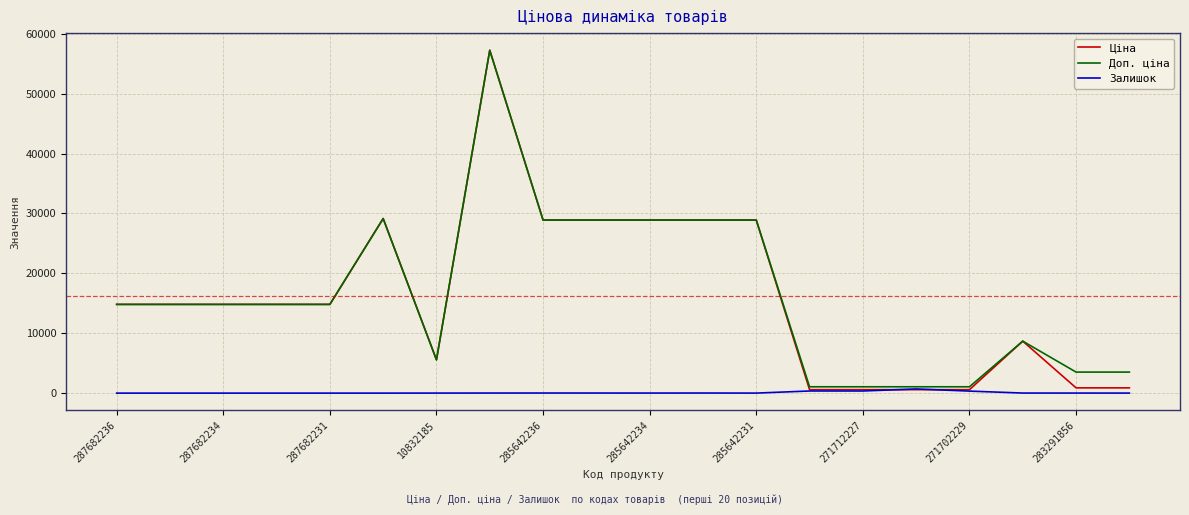

What is the maximum value shown in the chart?

57258.0